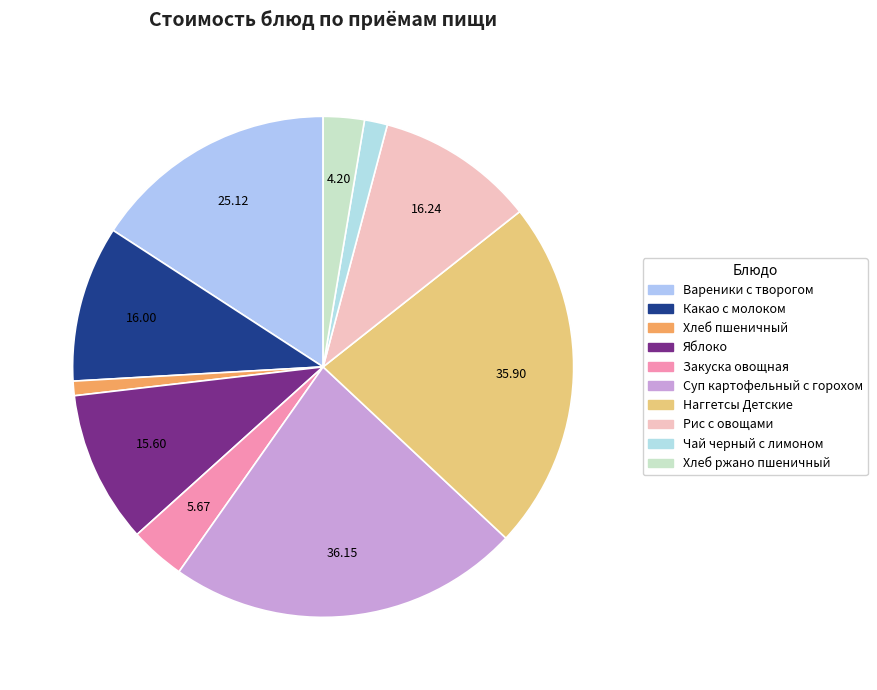

Count the number of slices in the pie.

10